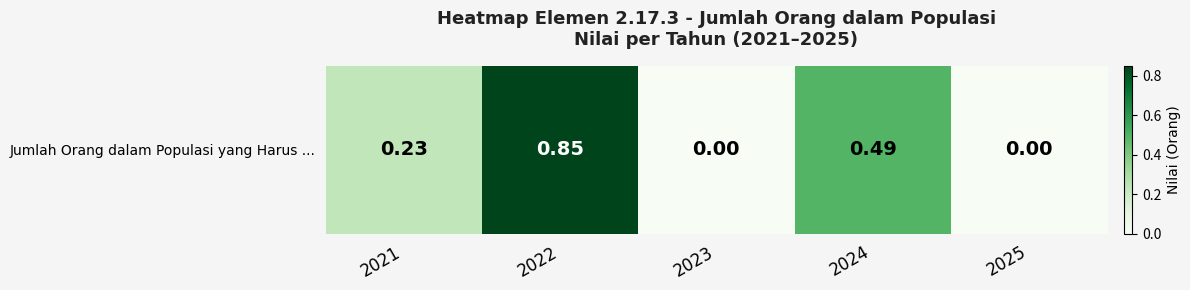

What is the approximate value at 2021?

0.2